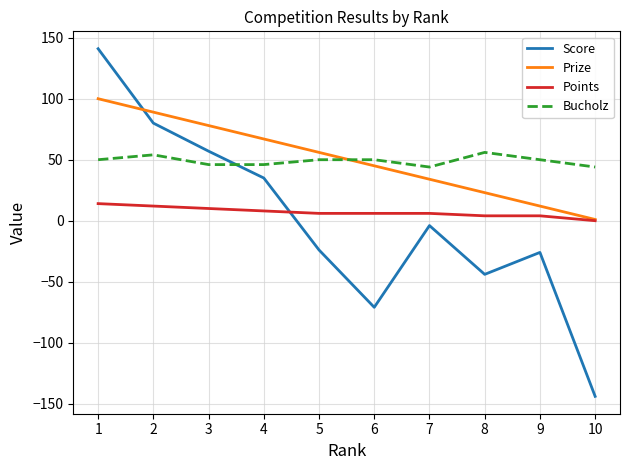

At how many categories does at least one series exceed 42?

10